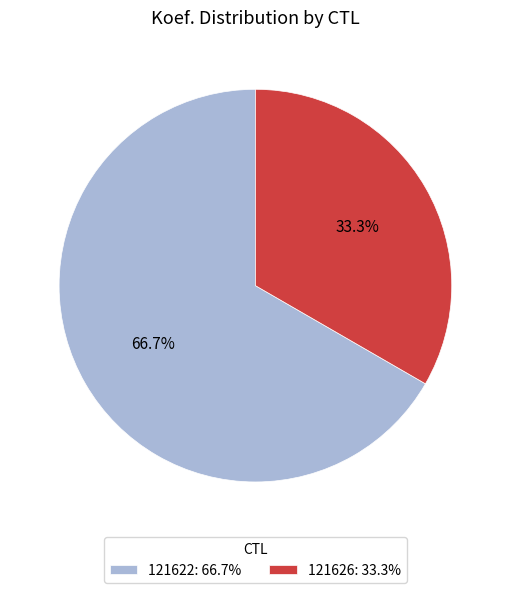

Does 121626 account for over 50% of the chart?

No